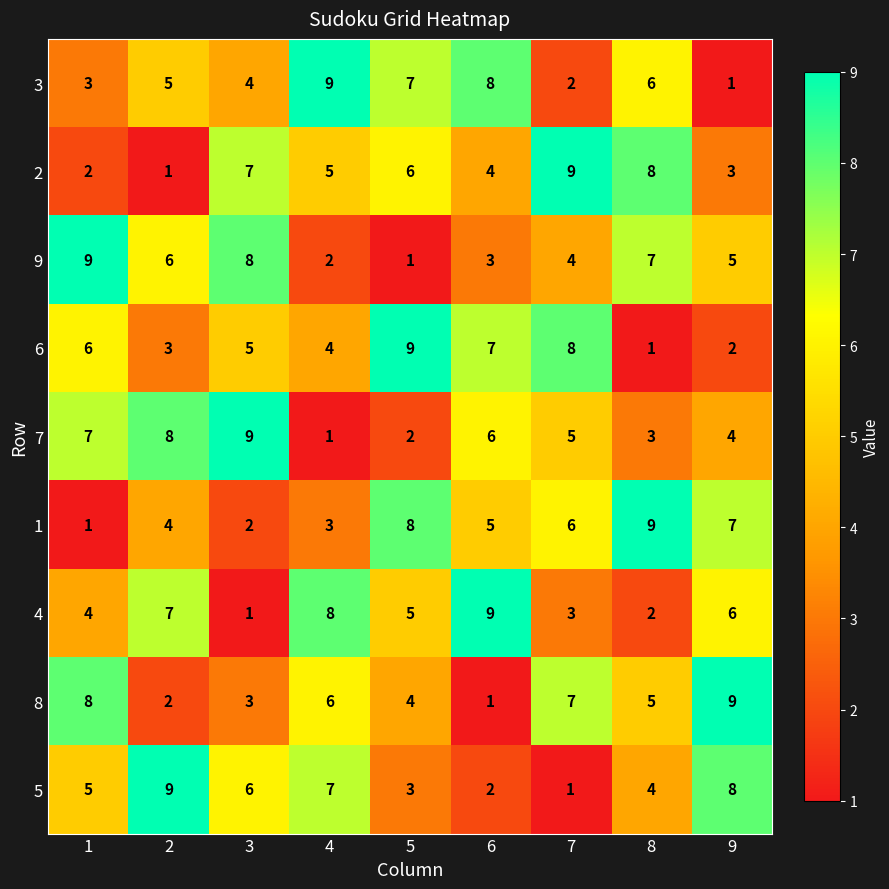

At how many categories does at least one series exceed 5?

9